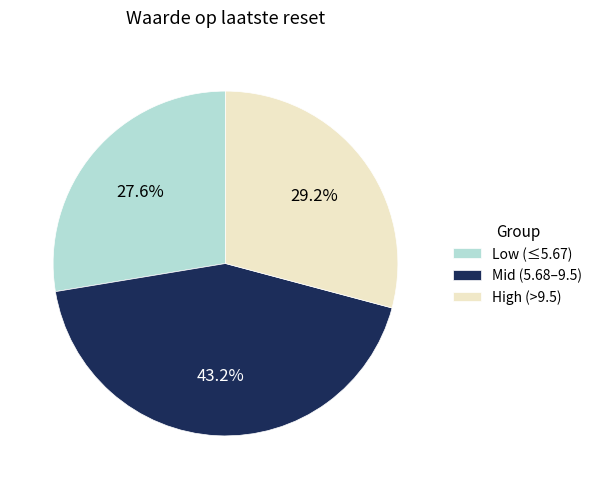

Rank the categories by value from highest to lowest.

Mid (5.68–9.5), High (>9.5), Low (≤5.67)